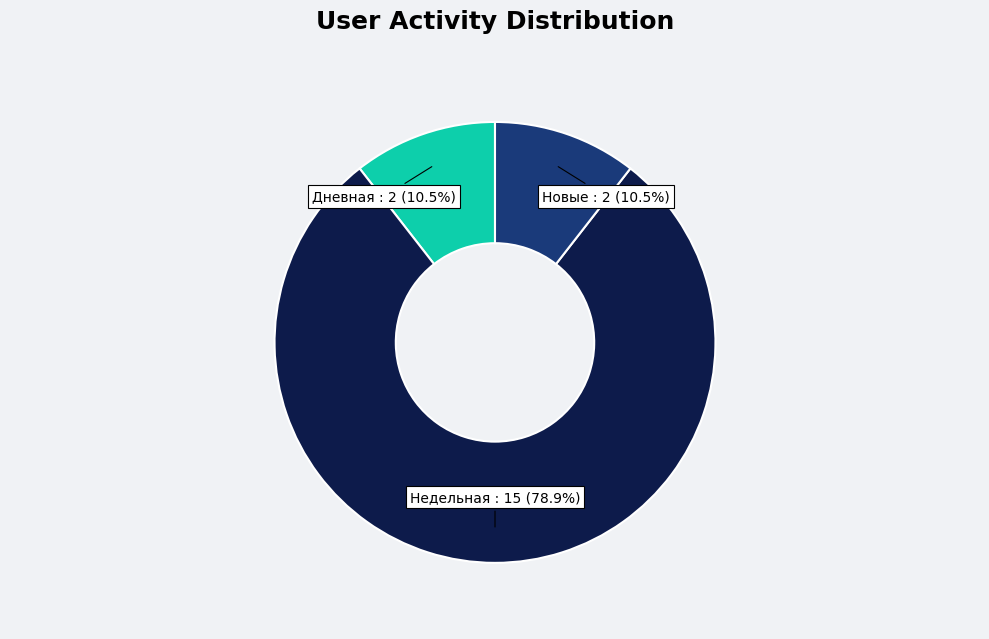

Is the sum of Новые and Недельная greater than half?

Yes